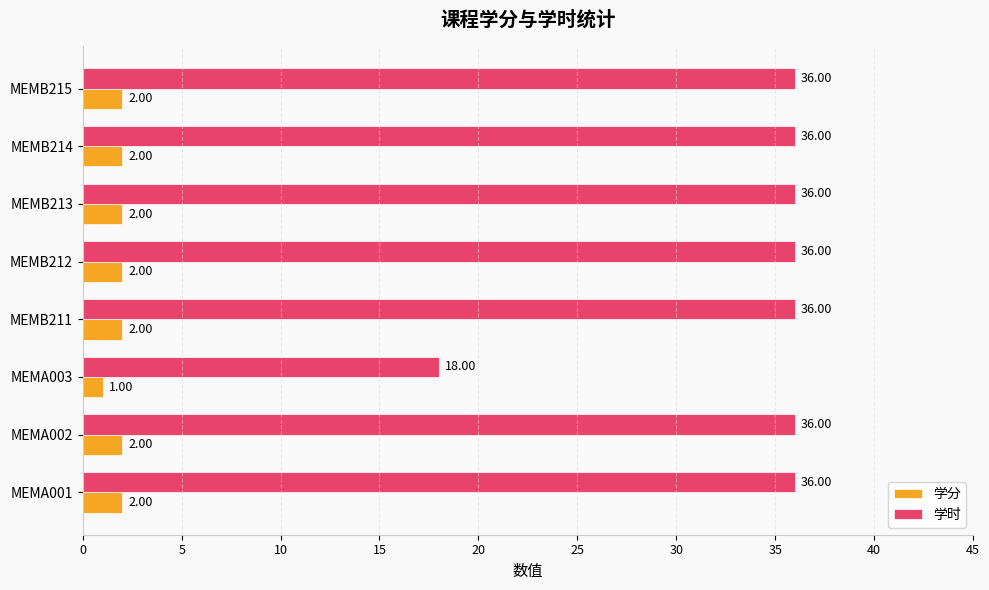

Count the number of categories in the chart.

8